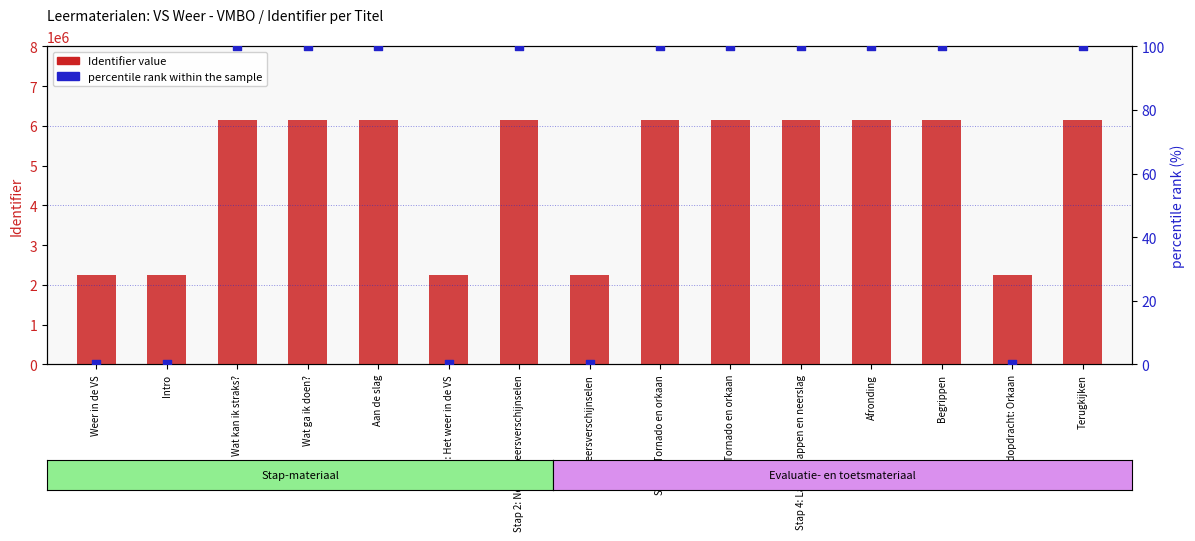

Which series contains the highest Y value?

Identifier (count)